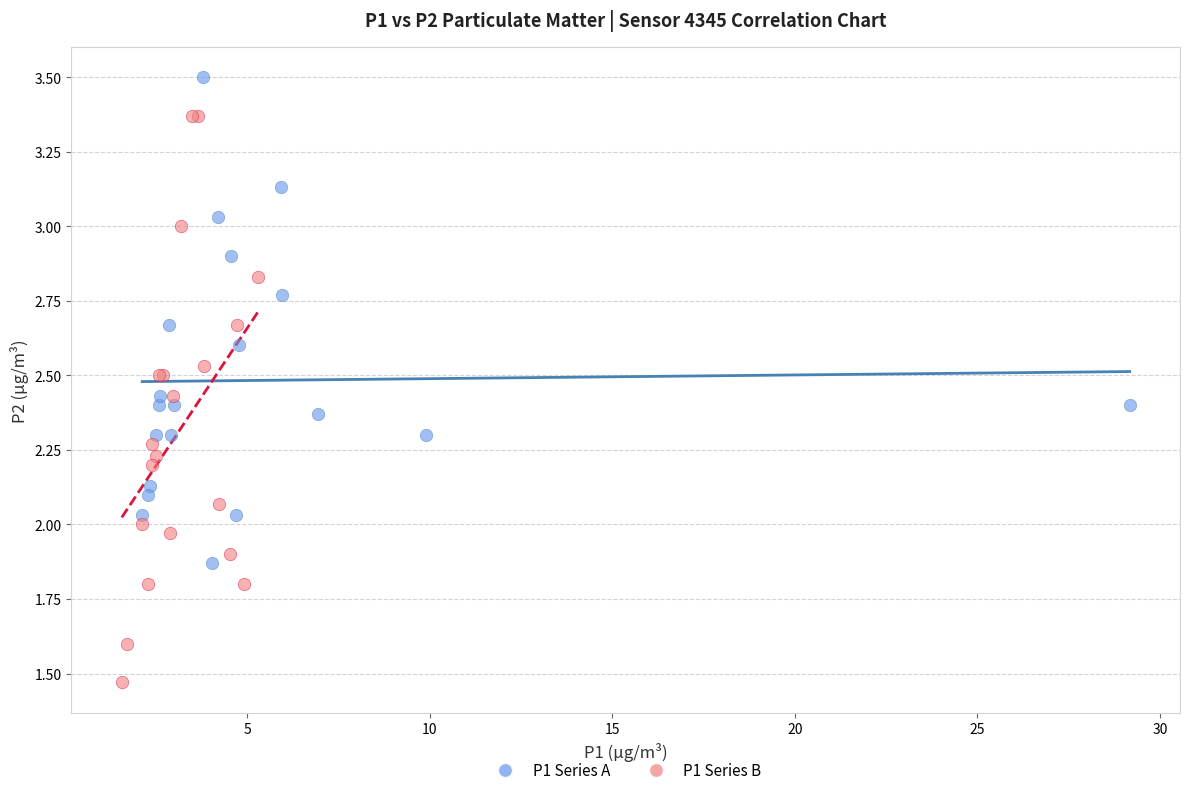

What are all the series names shown in the legend?

P1 Series A, P1 Series B